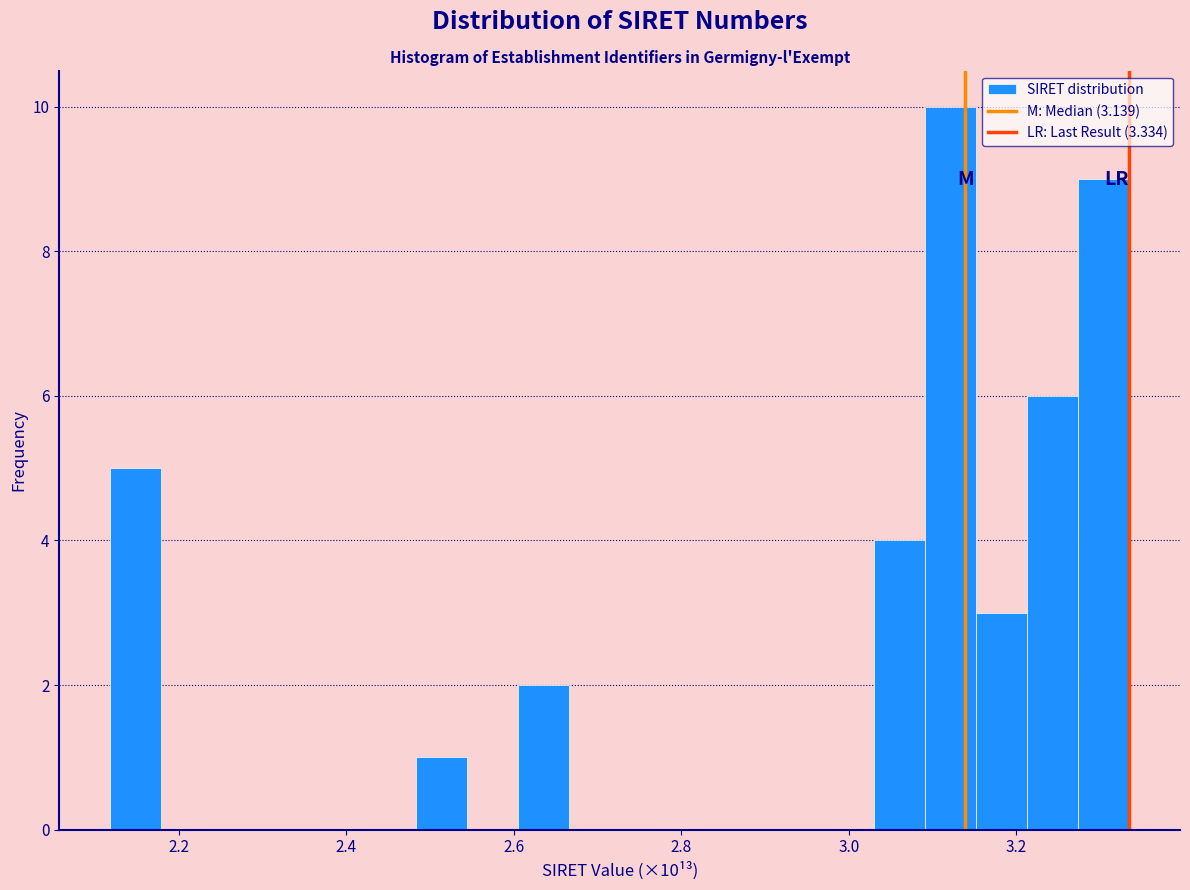

Around what value on the x-axis is the tallest bar? Give the approximate position of its centre, as read against the axis.

3.12